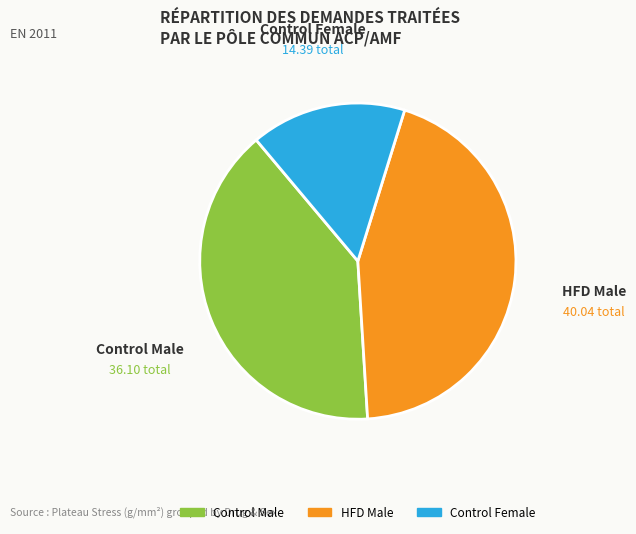

Is there any slice that represents more than half of the pie?

No